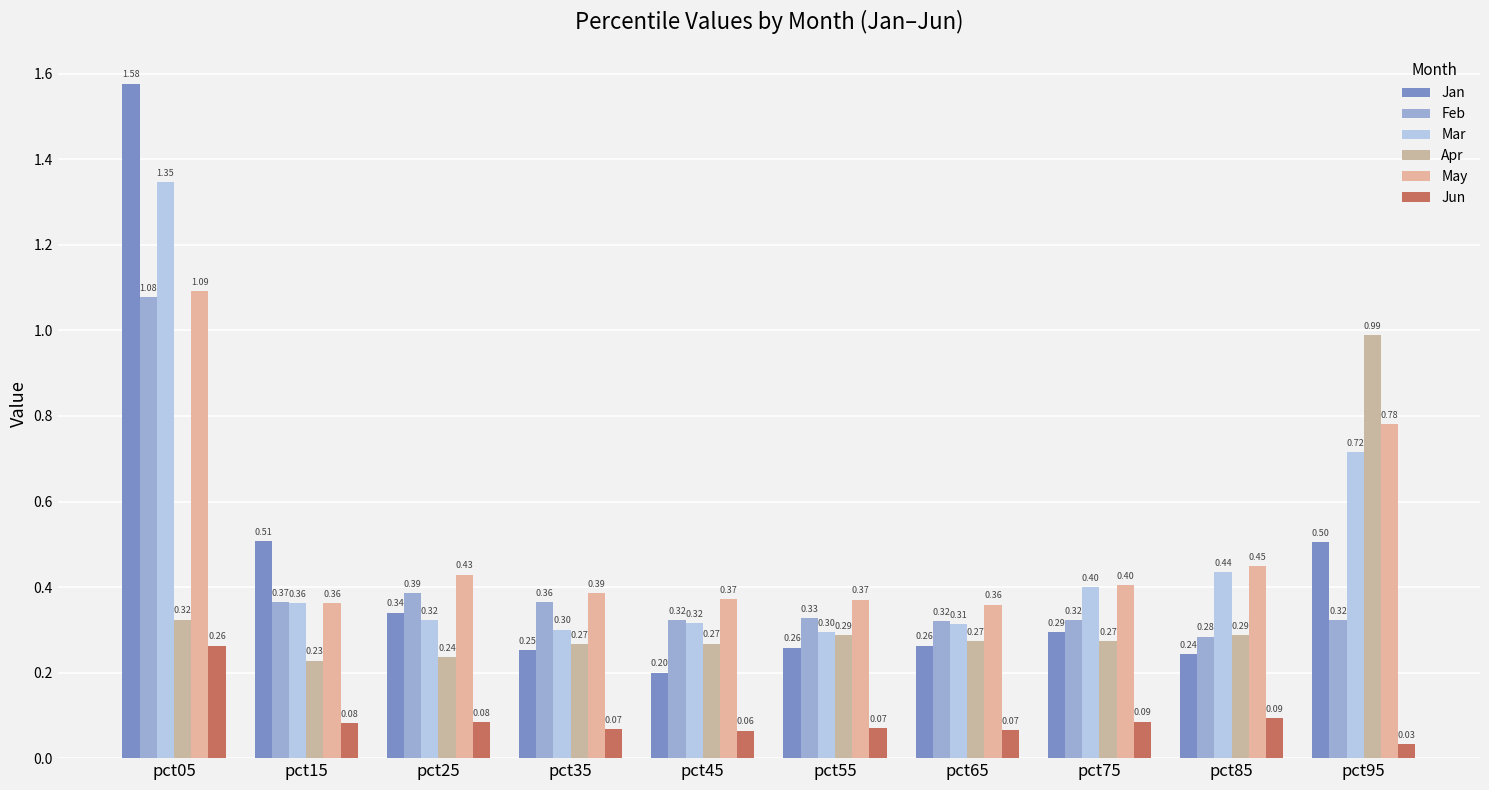

The value of May at pct15 is 0.4. True or false?

True